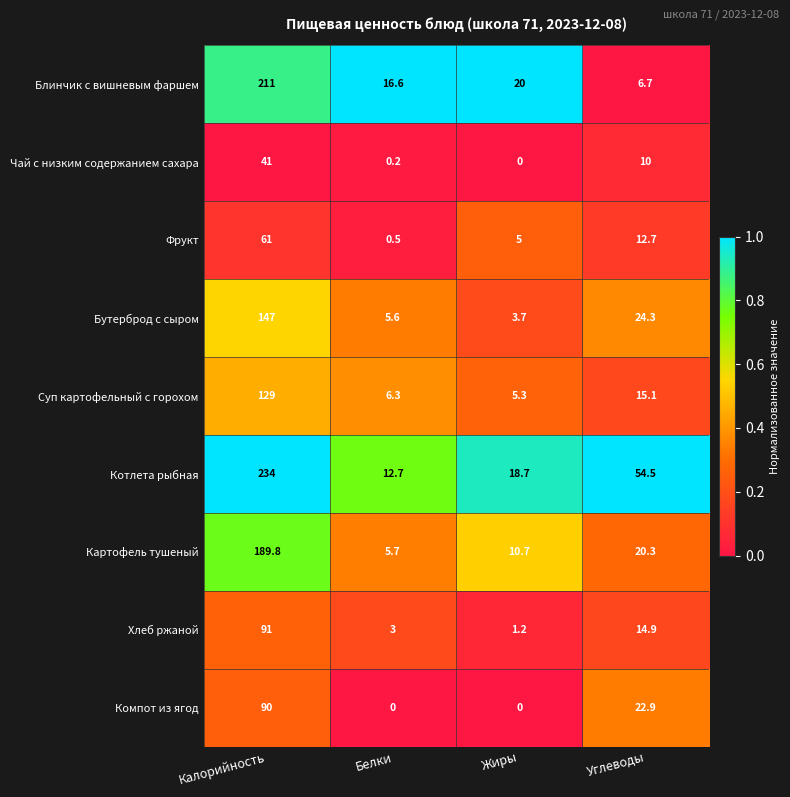

Between Жиры and Углеводы, which series saw the biggest shift?

Котлета рыбная